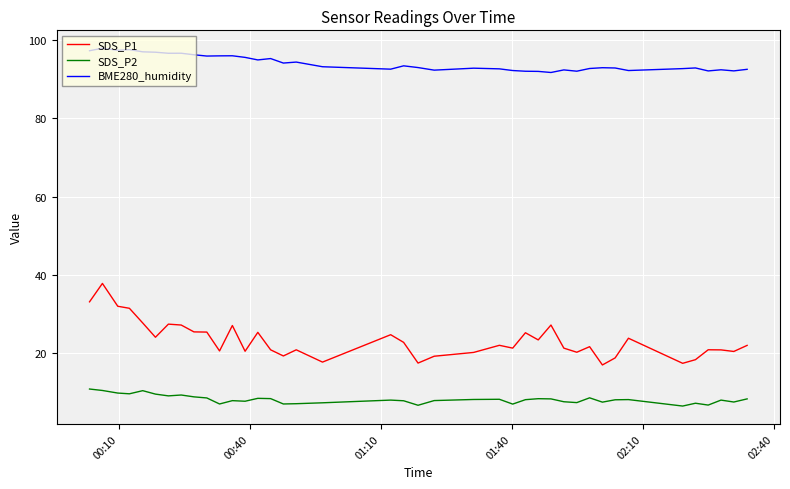

What is the difference between the maximum and minimum values in the BME280_humidity series?

6.2